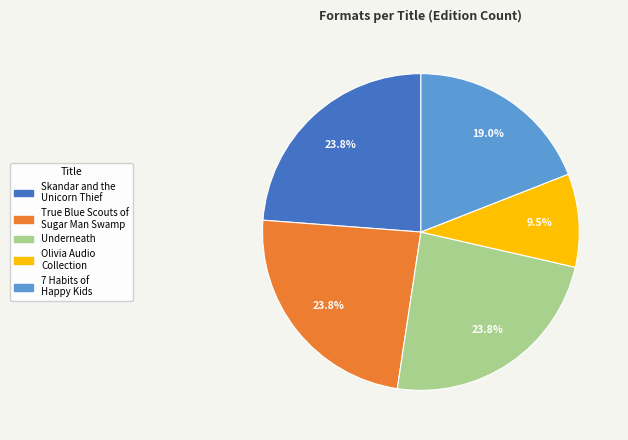

The Skandar and the Unicorn Thief slice represents 24% of the pie. True or false?

True